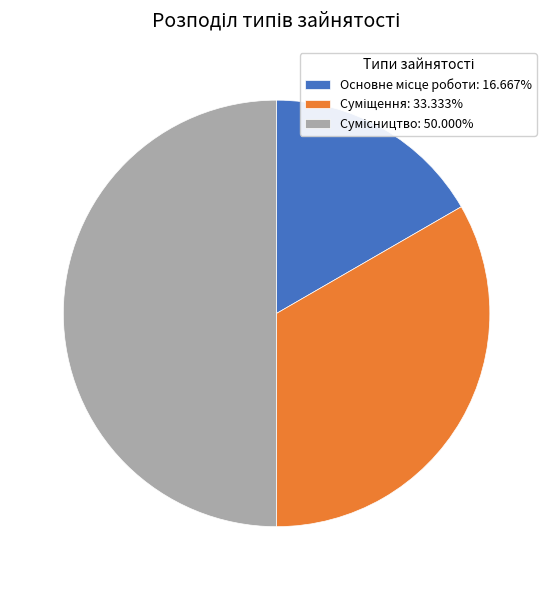

How many slices are in this pie chart?

3